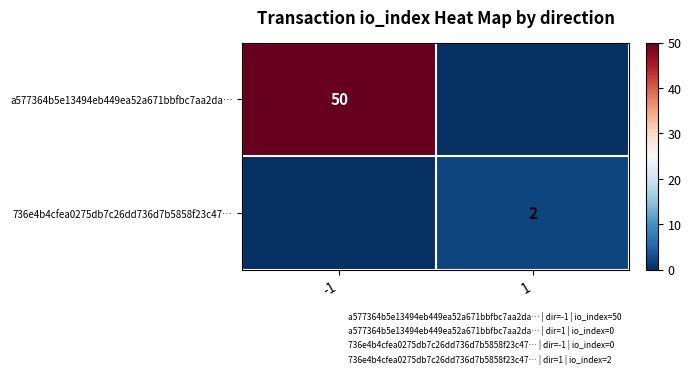

Between 1 and -1, which is larger?

-1